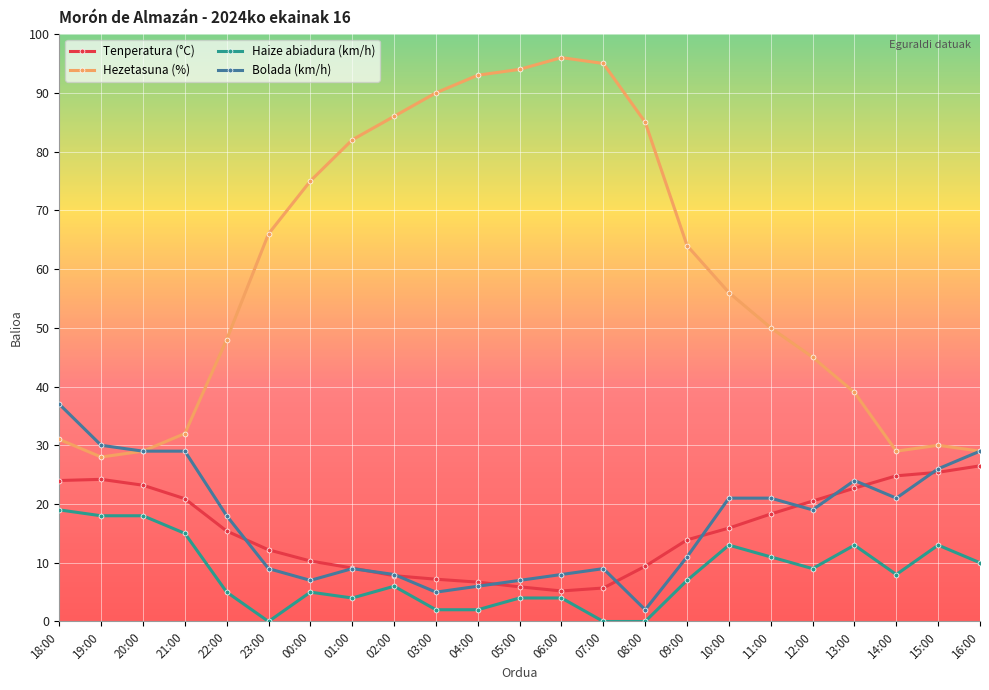

Which series has the largest total across all categories?

Hezetasuna (%)